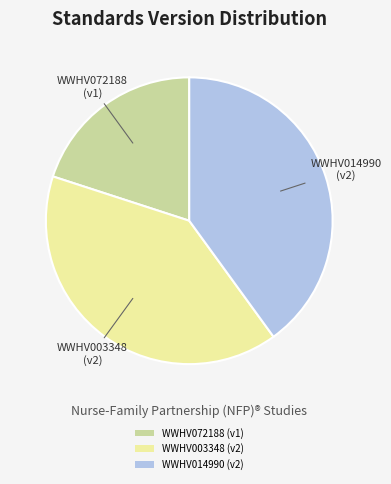

True or false: WWHV072188 accounts for 20% of the total.

True